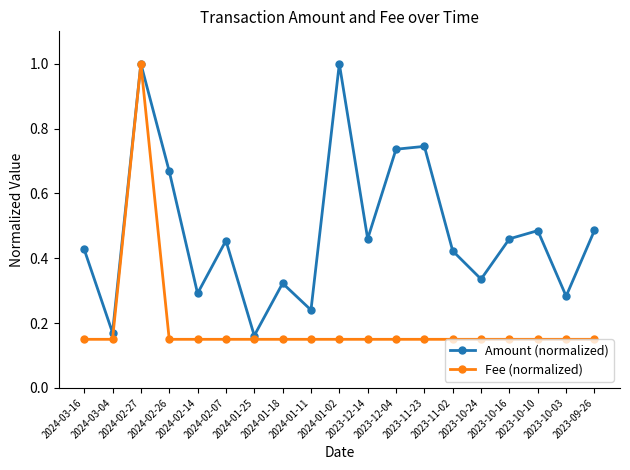

In Amount (normalized), how many points are higher than both neighbors (excluding endpoints)?

6